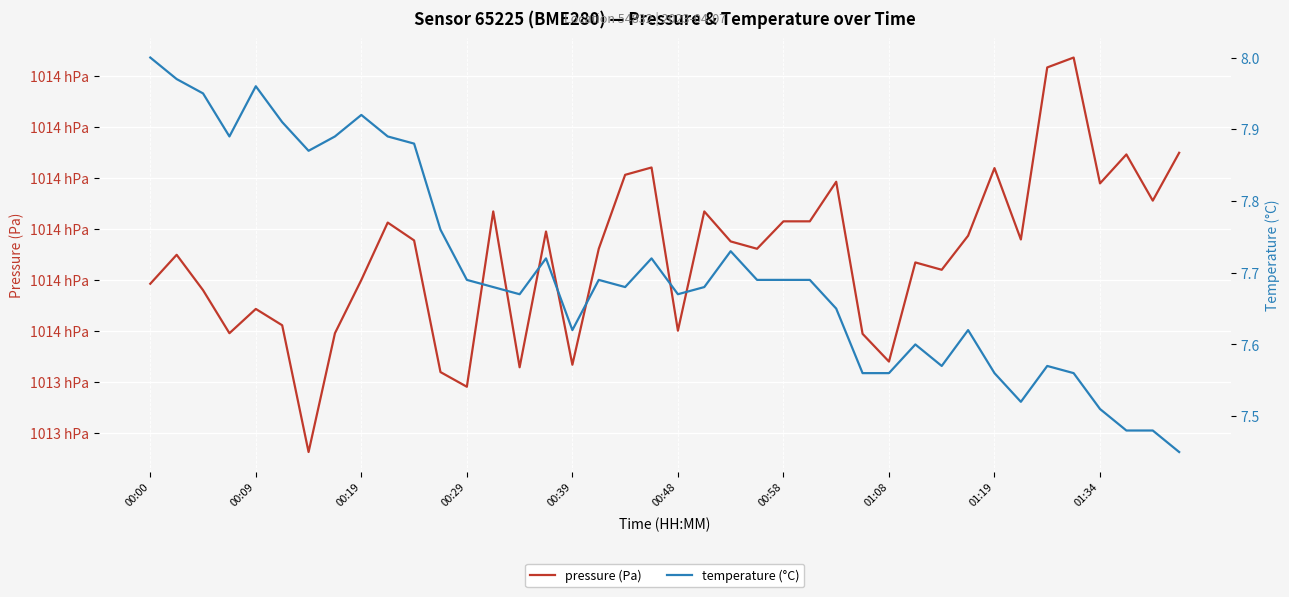

Is this an area chart (filled region under the line)?

No